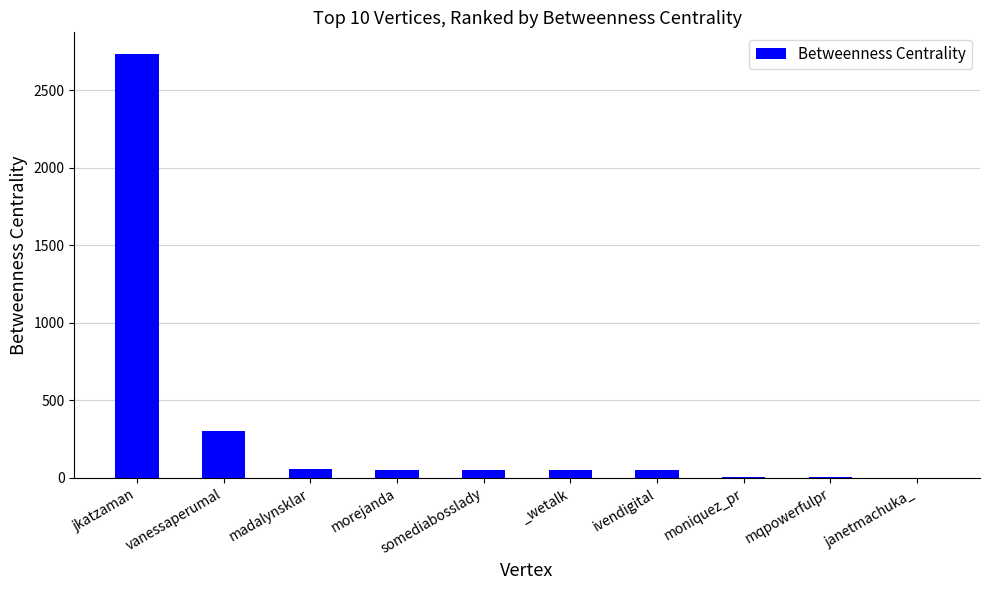

Which has a higher value, vanessaperumal or _wetalk?

vanessaperumal